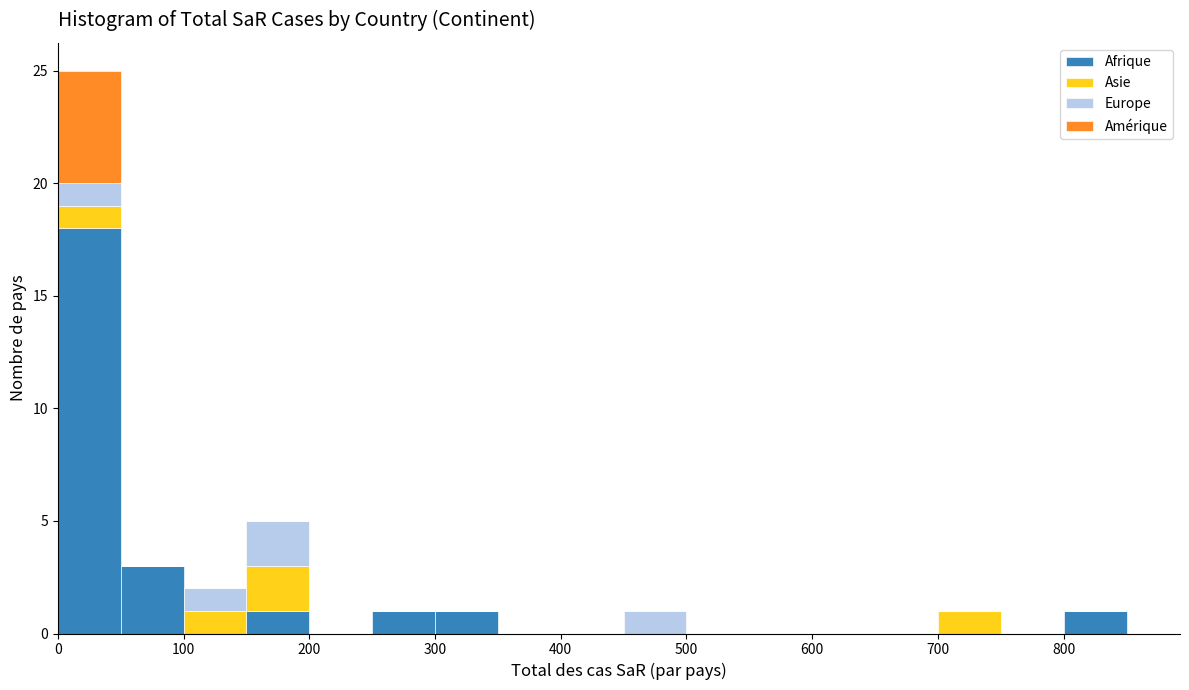

Reading left to right, transcribe this chart: for each stacked bar, give the range it covers on the x-axis and its total height. The values are not printed on the chart, so give them approximately, as read against the axis.

0 to 50: 25
50 to 100: 3
100 to 150: 2
150 to 200: 5
200 to 250: 0
250 to 300: 1
300 to 350: 1
350 to 400: 0
400 to 450: 0
450 to 500: 1
500 to 550: 0
550 to 600: 0
600 to 650: 0
650 to 700: 0
700 to 750: 1
750 to 800: 0
800 to 850: 1